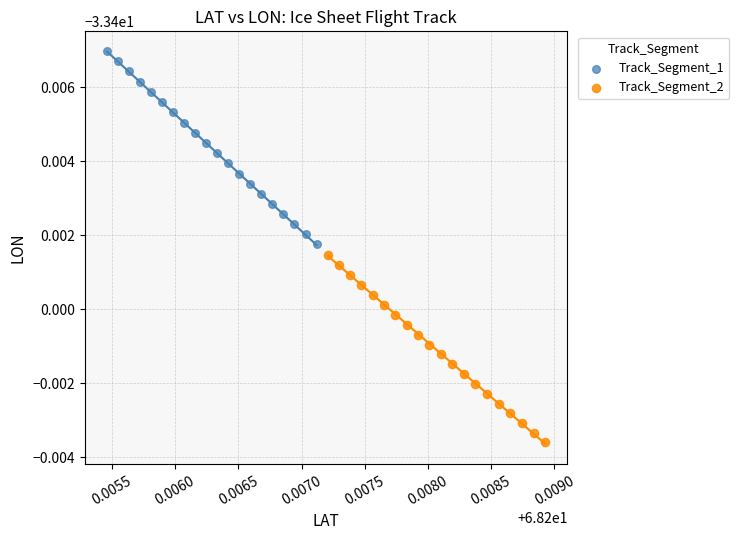

Which series reaches the maximum Y coordinate?

Track_Segment_1